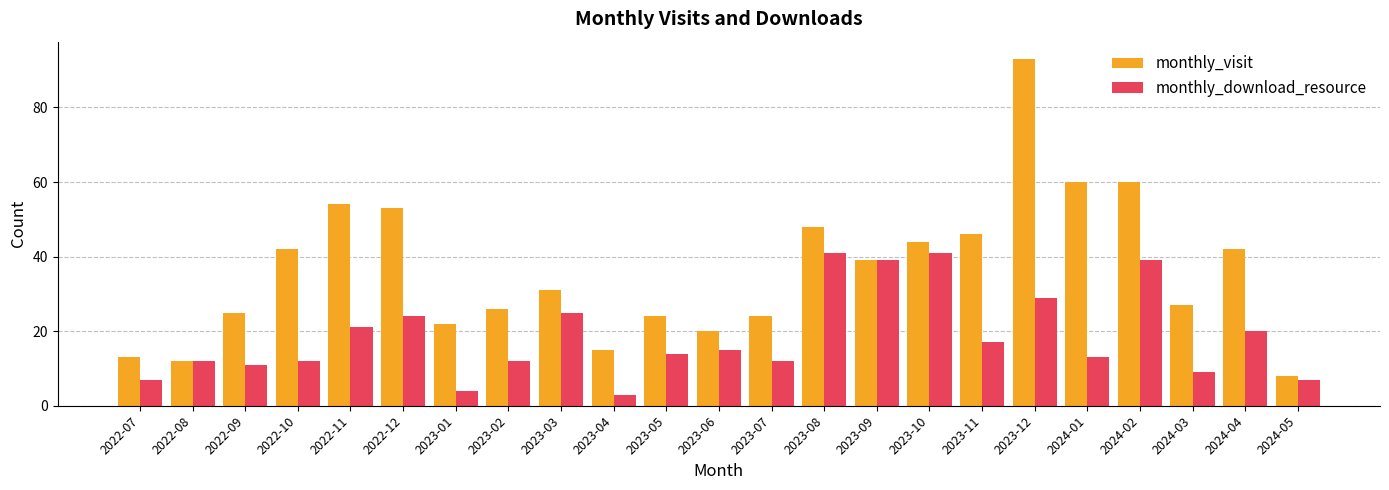

What position from the right is 2023-04?

14